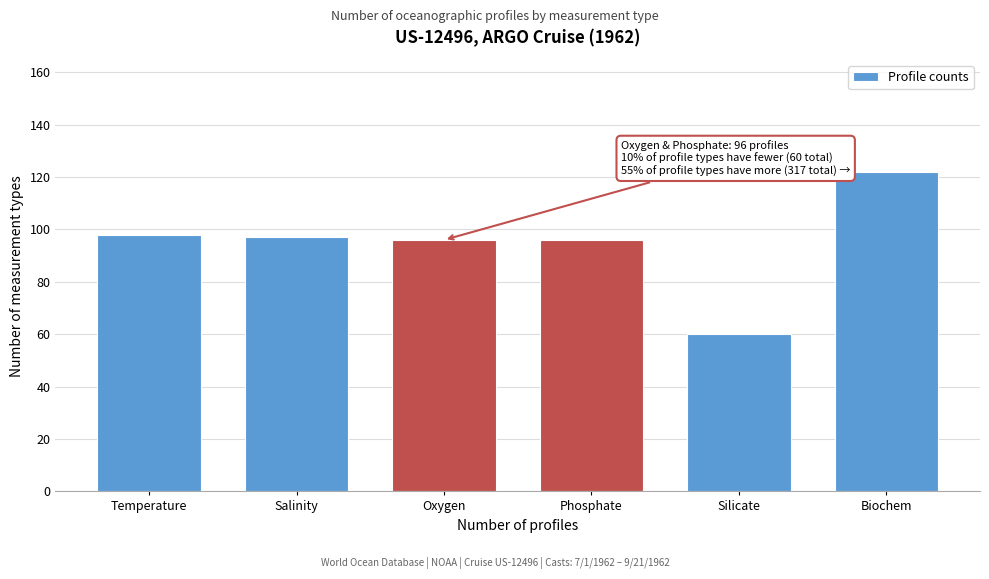

Reading left to right, extract all data points from this chart.

98	97	96	96	60	122